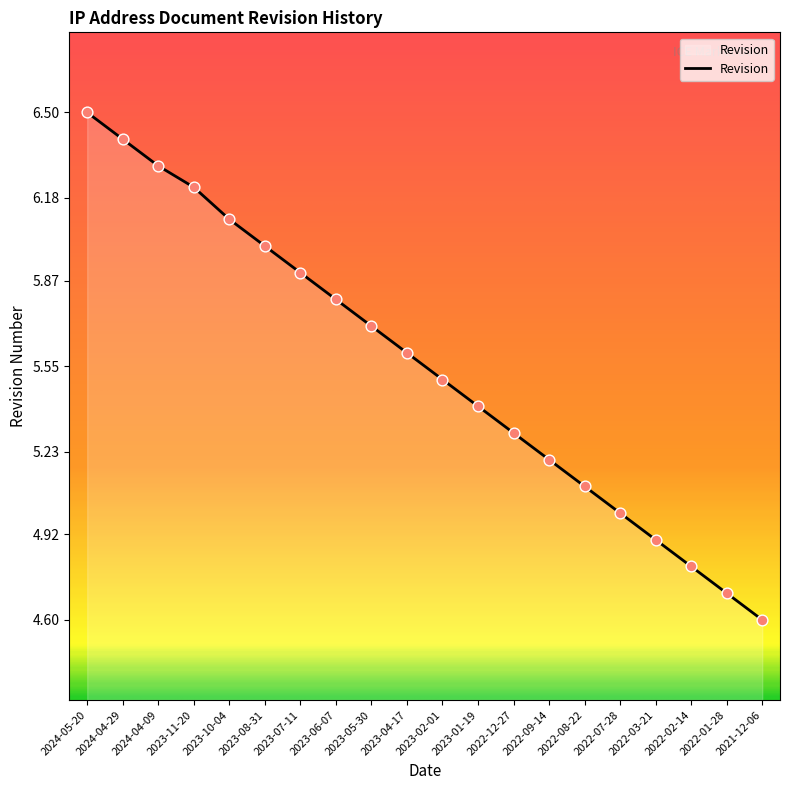

Which has a higher value, 2024-04-09 or 2022-07-28?

2024-04-09